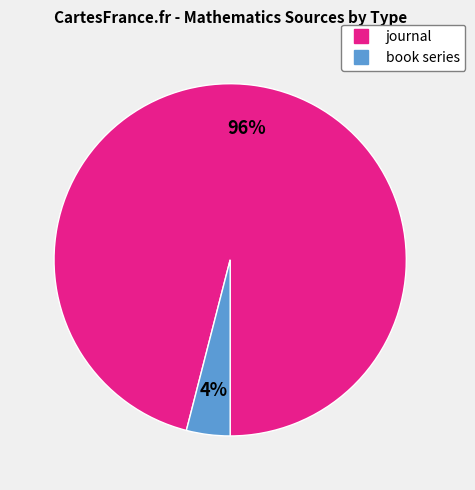

Is it true that journal is 96% of the pie?

True